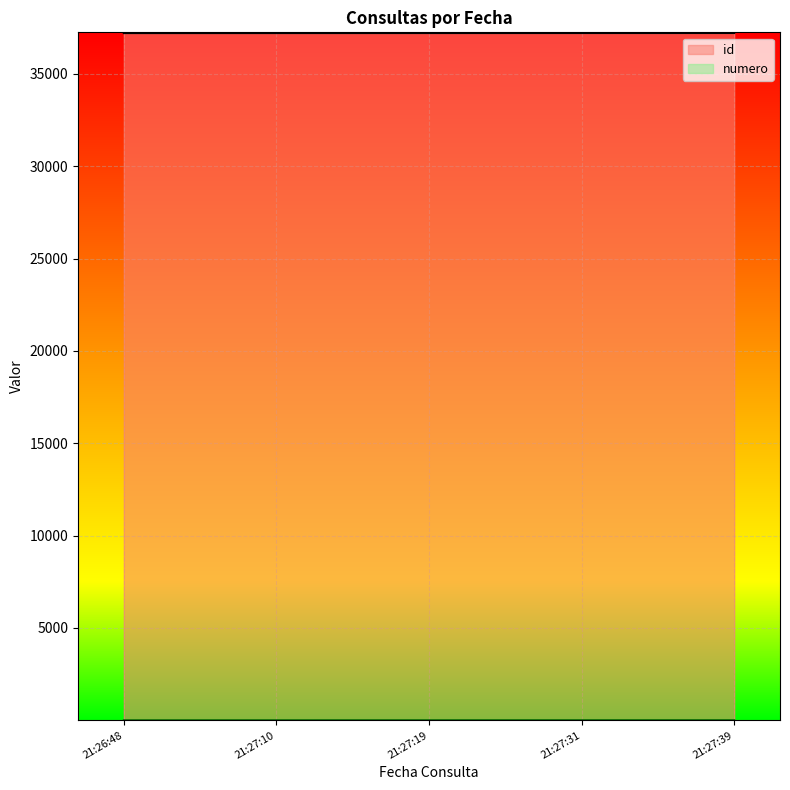

What is the minimum value for id?

37202